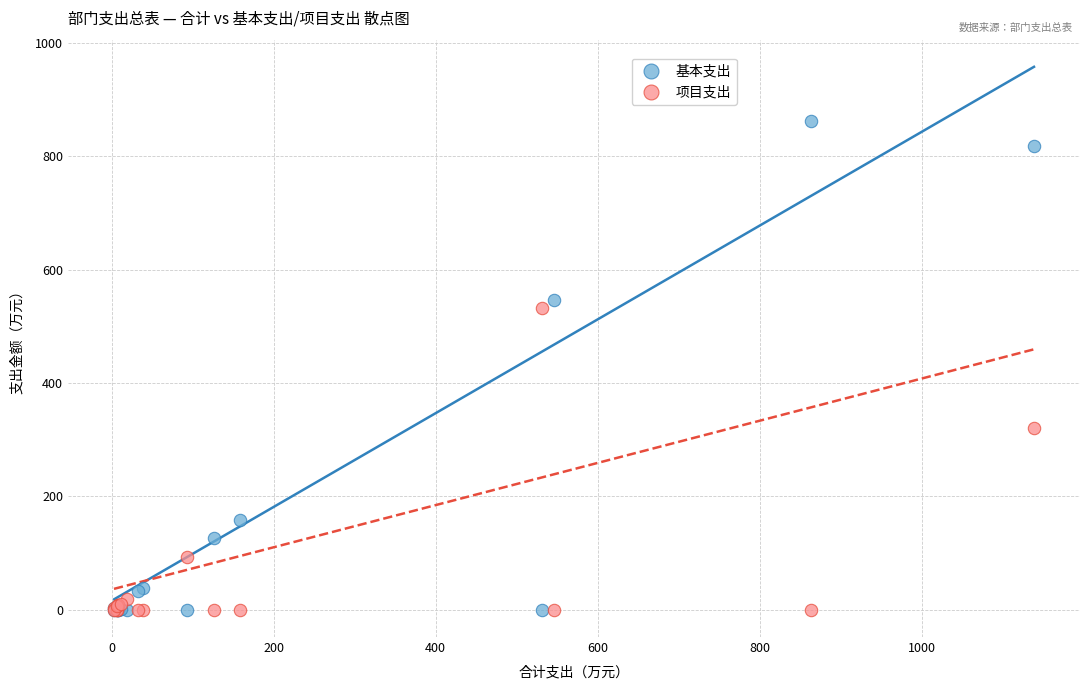

In the 项目支出 series, what Y value is closest to 265?

320.0